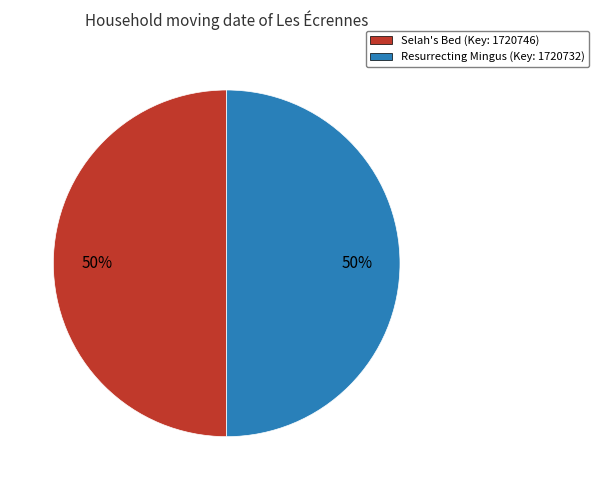

To the nearest percent, what is the average slice percentage?

50%